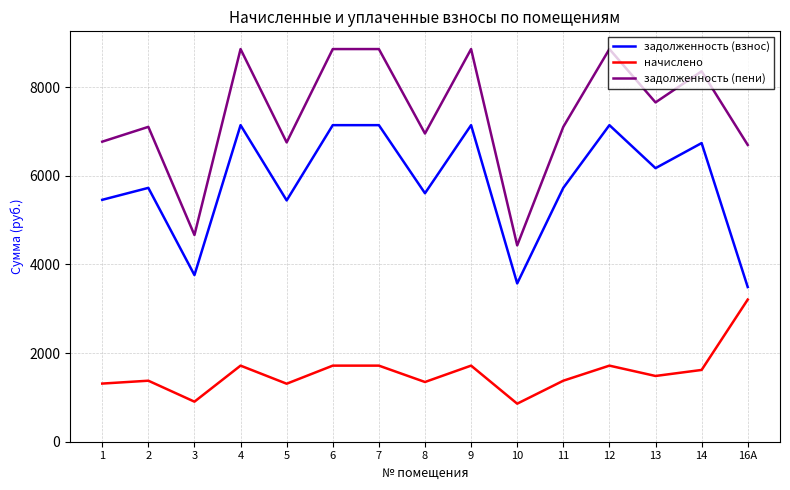

At which category does задолженность (пени) reach its first local peak?

2